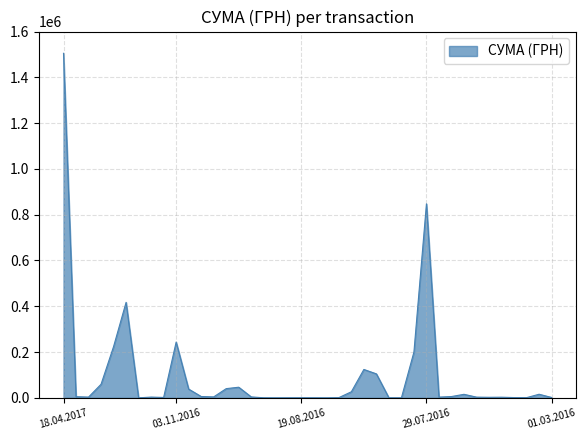

What is the difference between the maximum and minimum values?

1504923.4